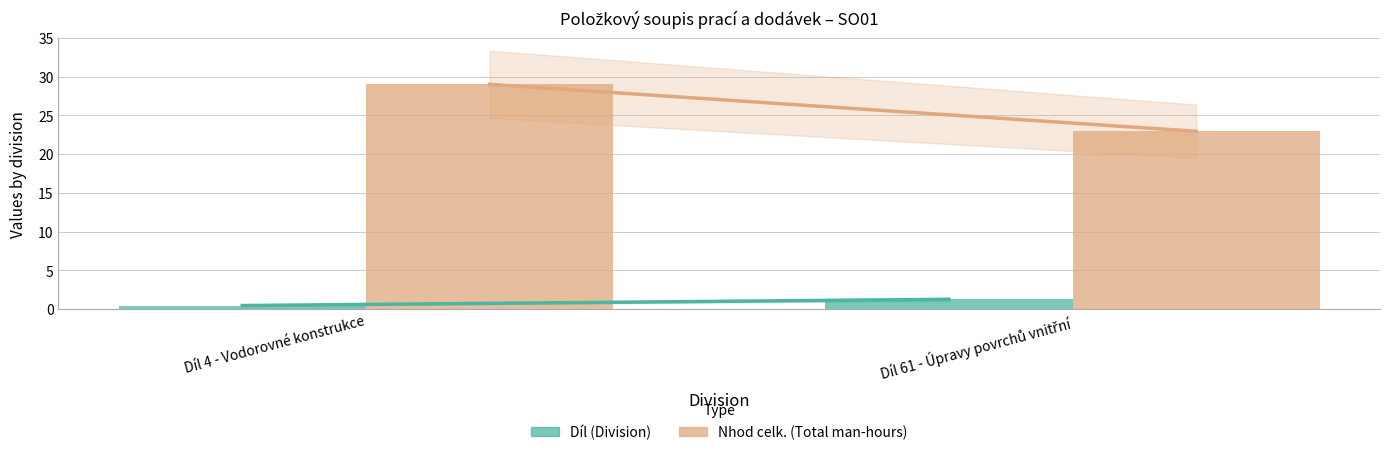

The Nhod celk. (Total man-hours) series shows 22.9 at Díl 61 - Úpravy povrchů vnitřní. True or false?

True